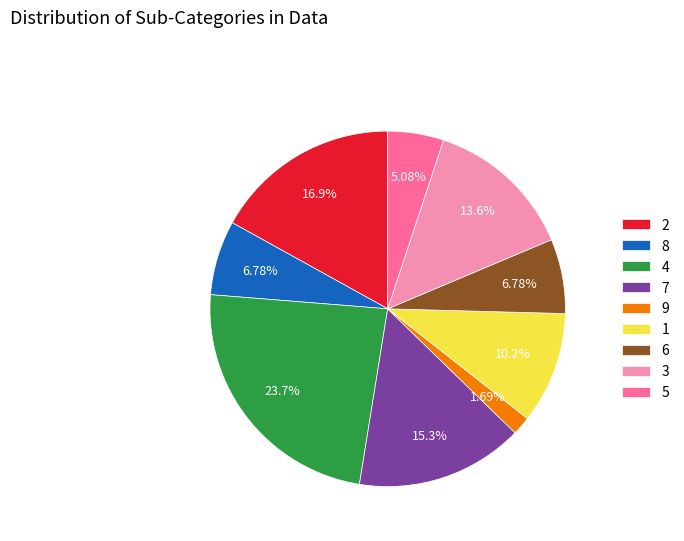

What is the total percentage of 7 and 5?

20.3%